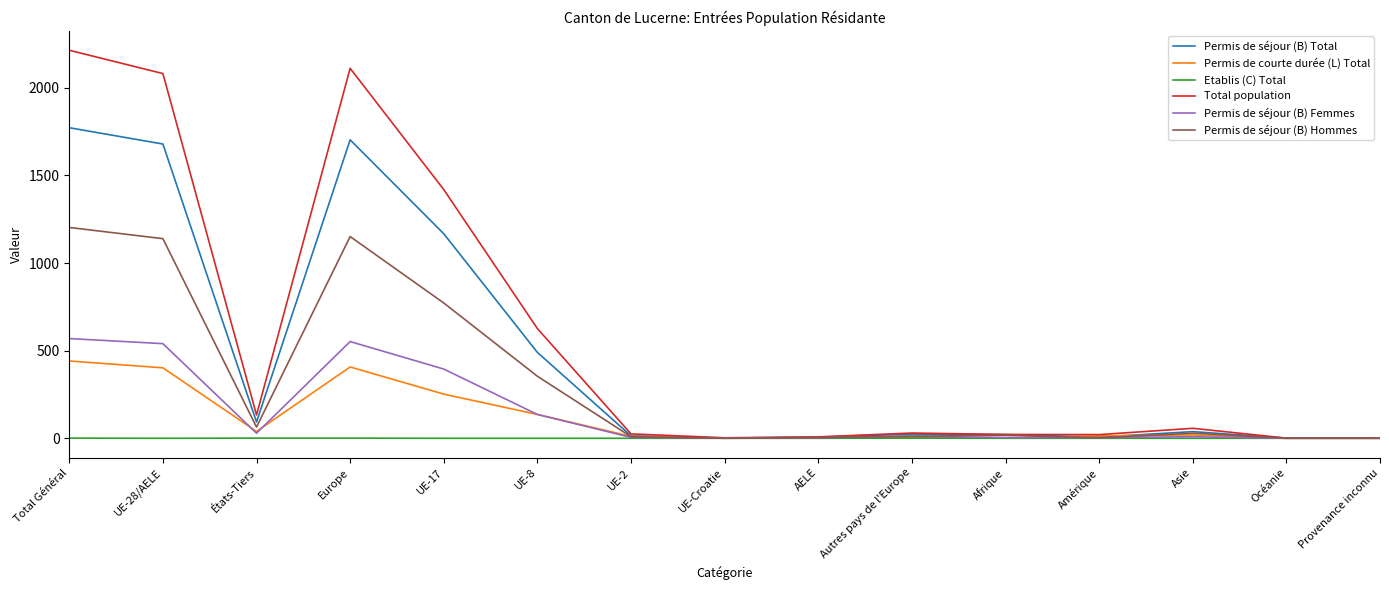

At which category does Permis de courte durée (L) Total reach its first local valley?

États-Tiers